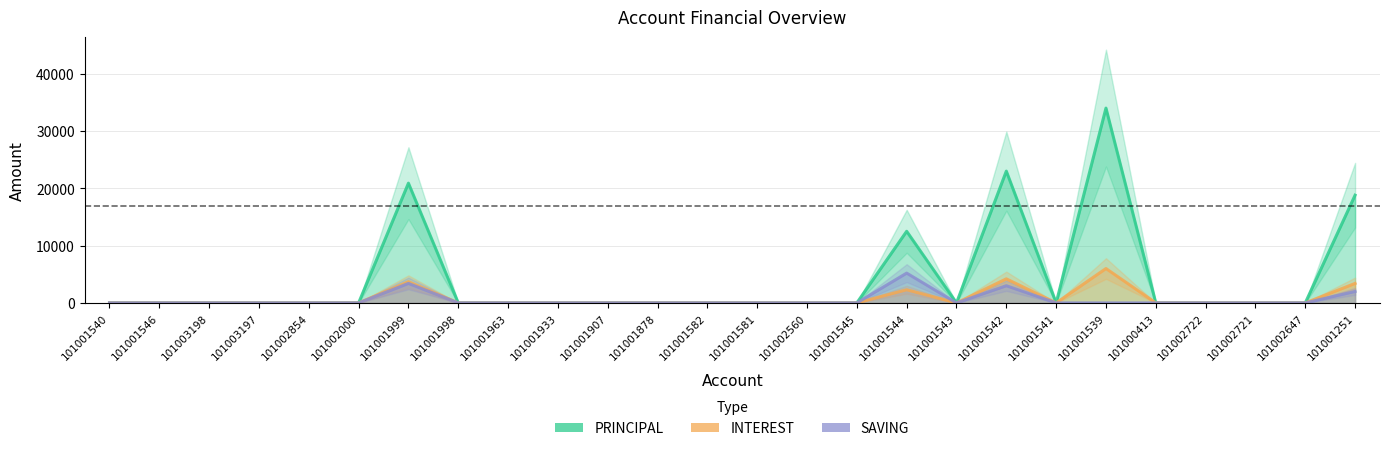

Count the number of categories in the chart.

26